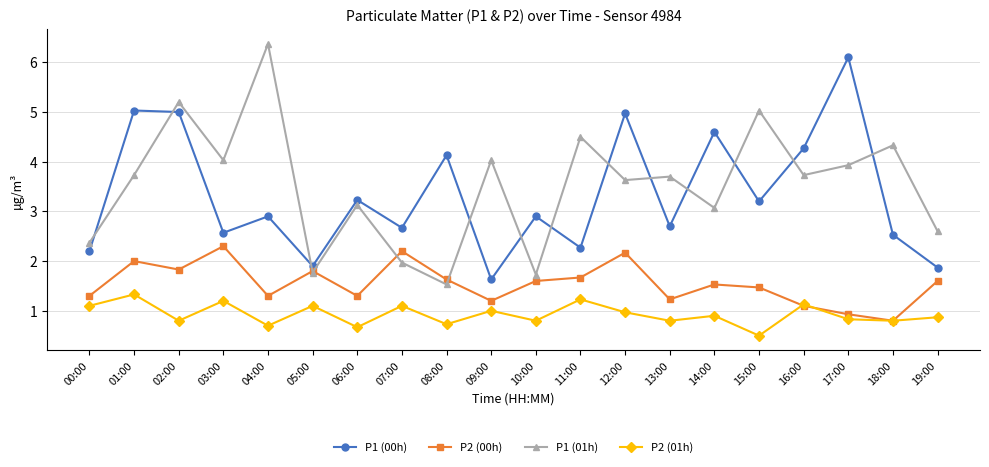

What is the label of the 20th point from the left?

19:00